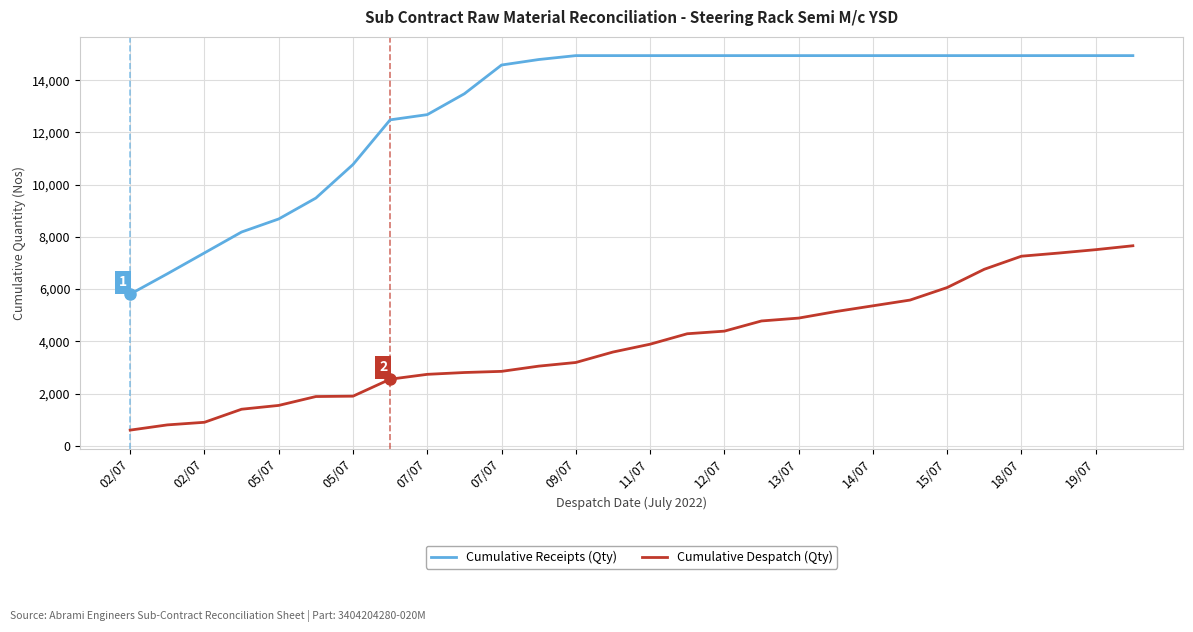

List the series in order of their overall mean, highest first.

Cumulative Receipts (Qty), Cumulative Despatch (Qty)